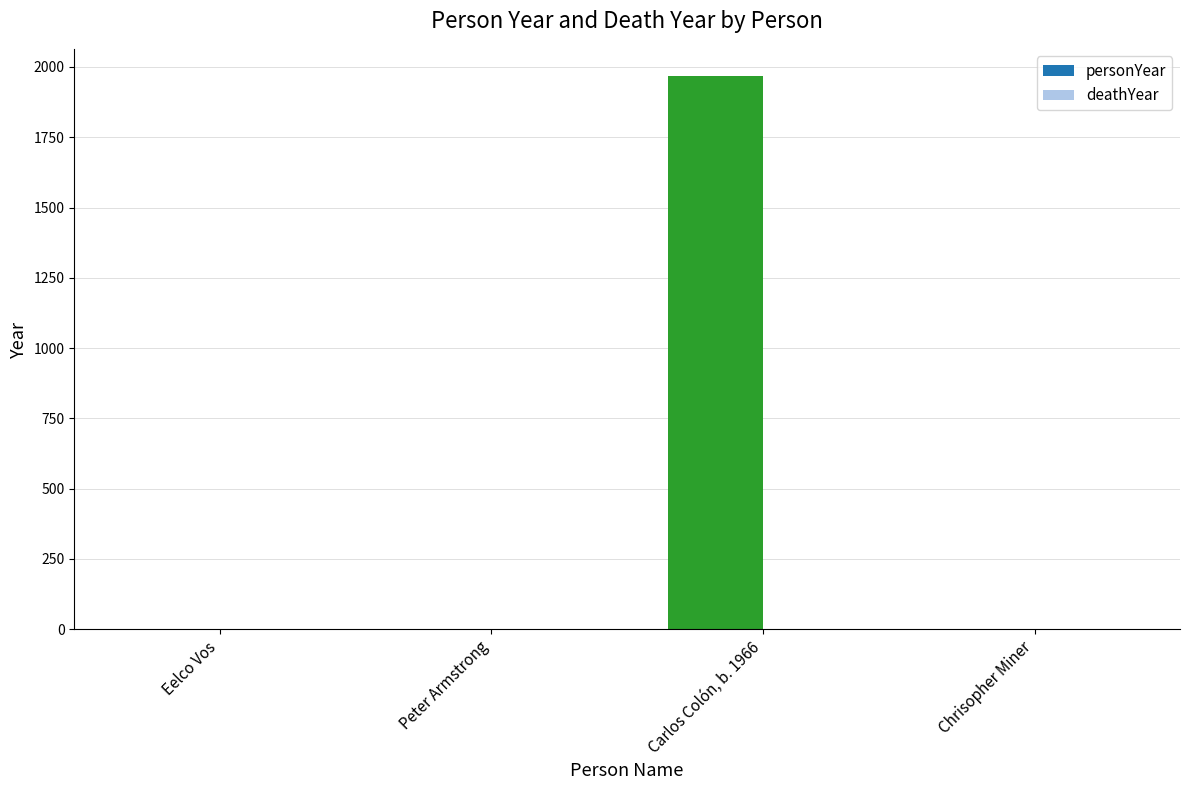

The chart shows a value of 919 at Eelco Vos. True or false?

False